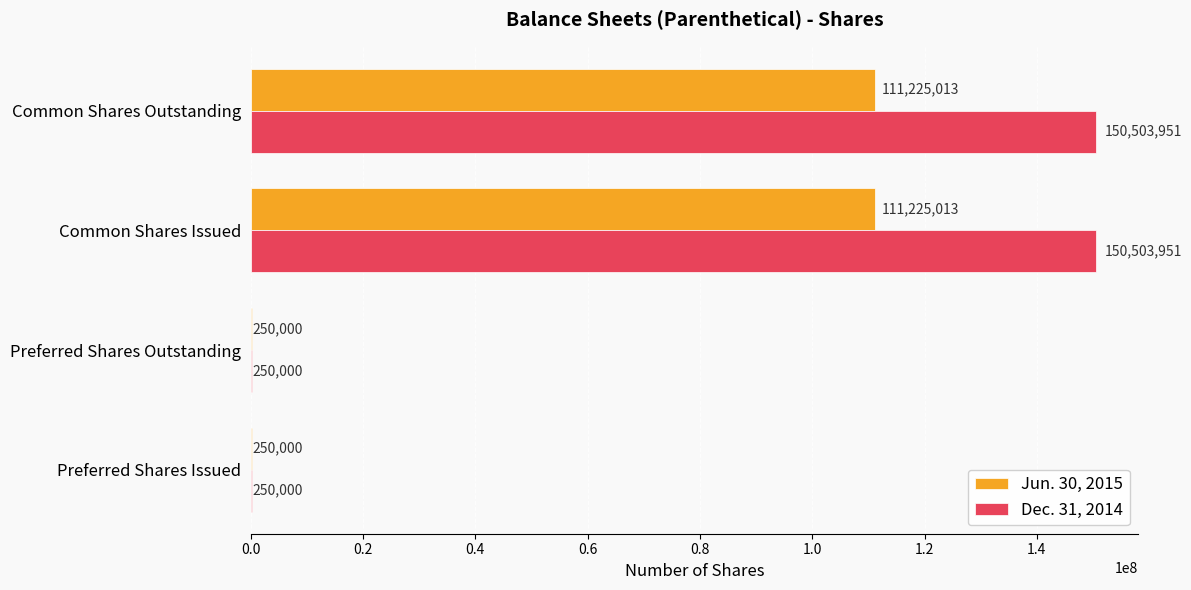

Is it true that Jun. 30, 2015 equals 250000 at Preferred Shares Outstanding?

True